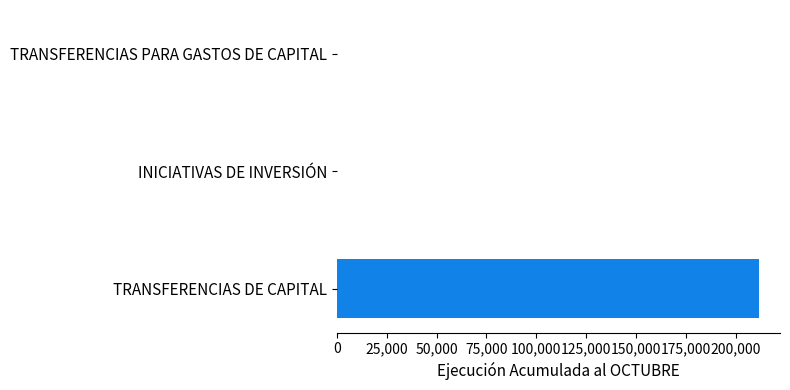

The value at TRANSFERENCIAS DE CAPITAL is 69067. True or false?

False